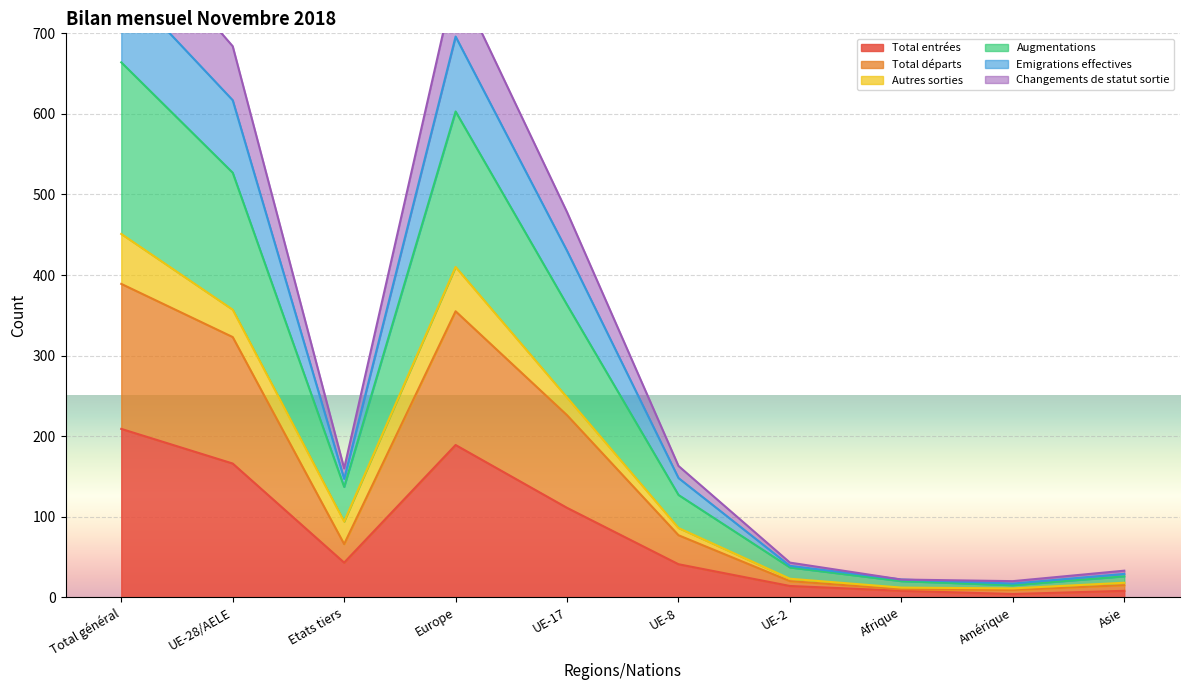

The value of Total entrées at UE-17 is 111. True or false?

True